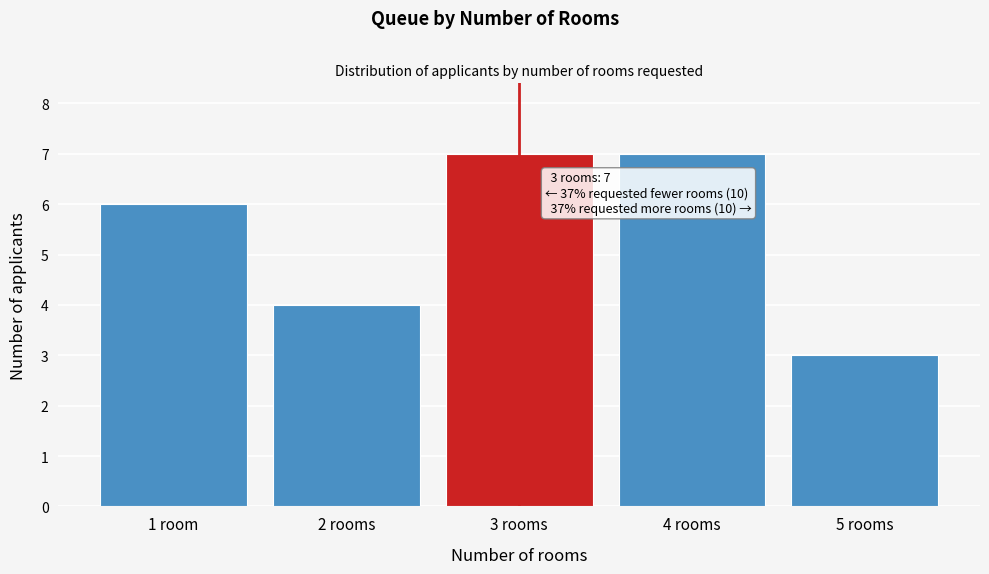

Reading right to left, what are all the values shown in this chart?

5 rooms=3	4 rooms=7	3 rooms=7	2 rooms=4	1 room=6